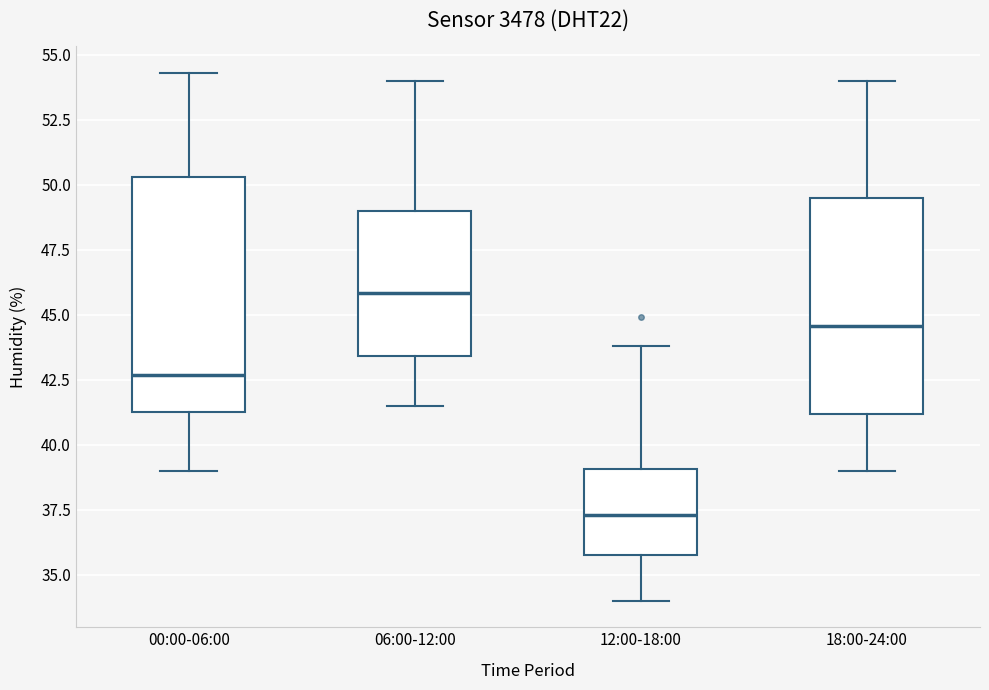

Reading left to right, transcribe this box plot: for each box, give where its median line is, the range the box spans, and where its two whiskers end, as read against the y-axis. The values are not printed on the chart, so give them approximately, as read against the axis.

00:00-06:00: median 42.5, box 41.5 to 50.5, whiskers 39.0 to 54.5
06:00-12:00: median 46.0, box 43.5 to 49.0, whiskers 41.5 to 54.0
12:00-18:00: median 37.5, box 36.0 to 39.0, whiskers 34.0 to 44.0
18:00-24:00: median 44.5, box 41.0 to 49.5, whiskers 39.0 to 54.0